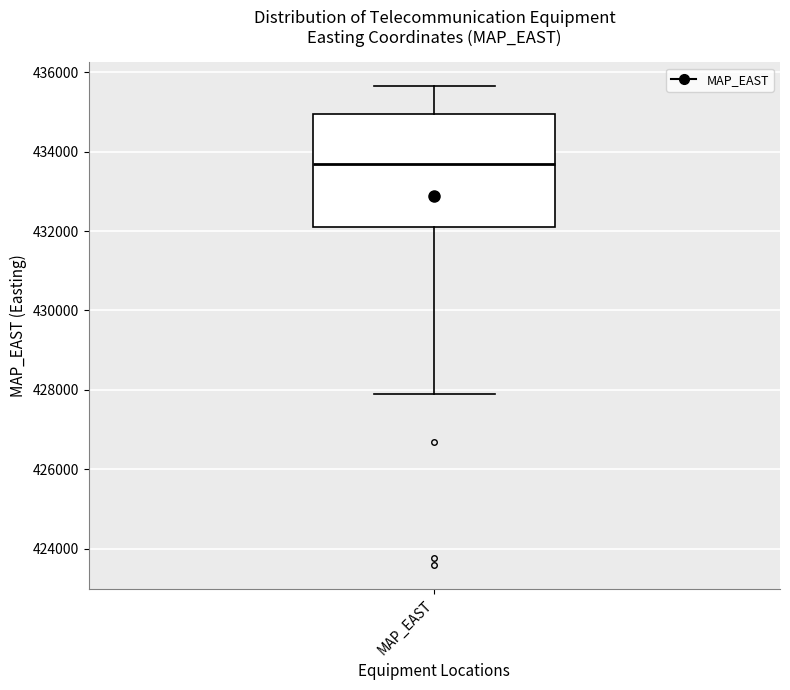

Read this box plot against the y-axis: the position of the median line, the range covered by the box, and the ends of both whiskers. The values are not printed on the chart, so give them approximately, as read against the axis.

median 433600, box 432200 to 435000, whiskers 427800 to 435600